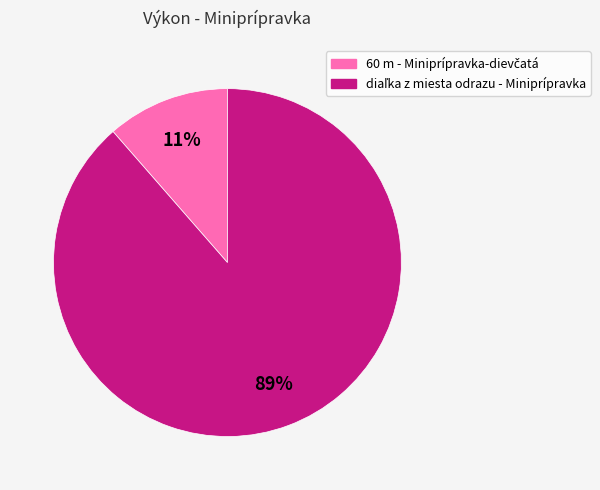

Is there a majority slice in this chart?

Yes